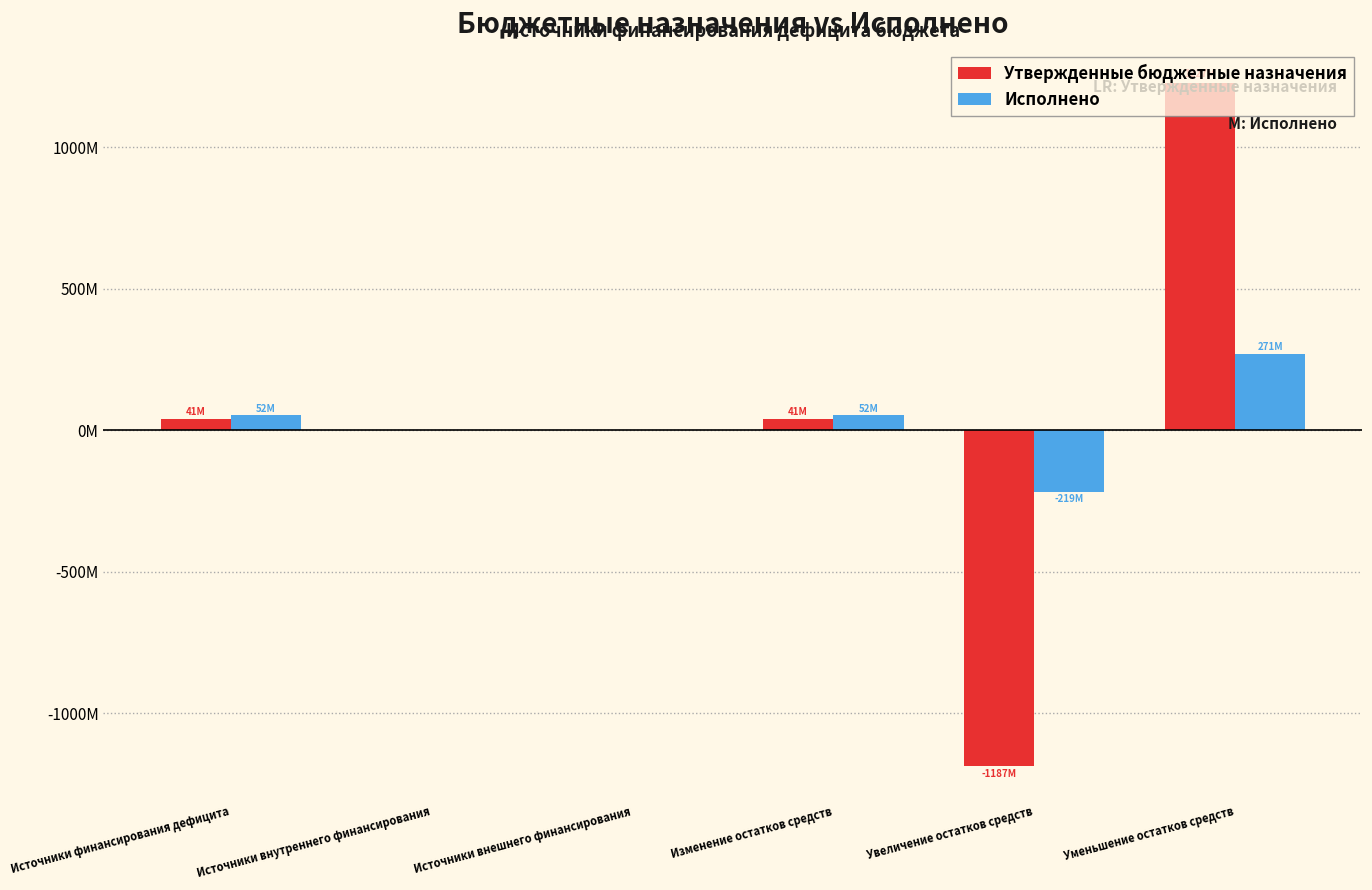

Are the bars horizontal?

No